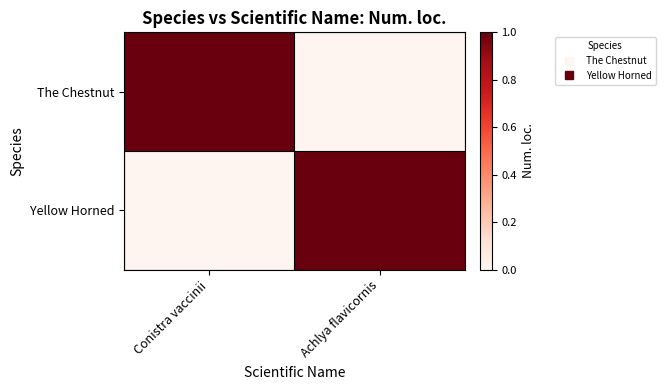

List the series in order of their peak value, highest first.

The Chestnut, Yellow Horned